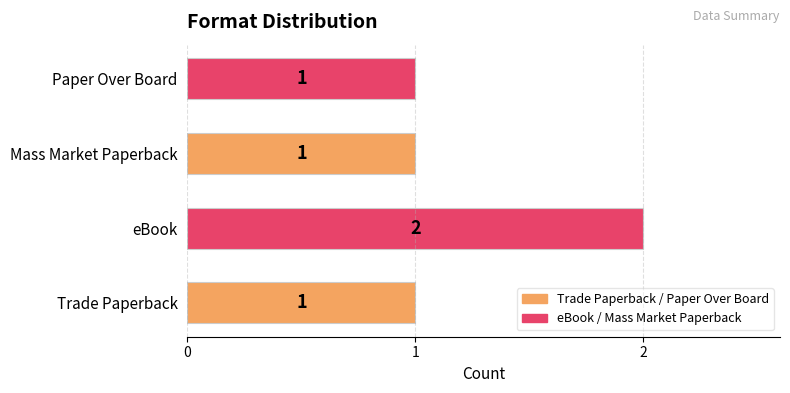

Which category has the highest value across all series?

eBook